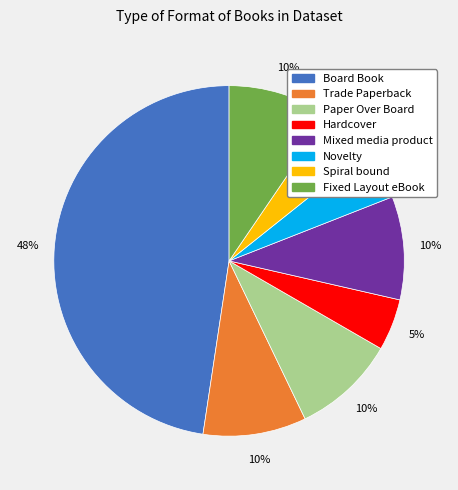

To the nearest percent, what is the difference between the Paper Over Board and Novelty slice percentages?

5%